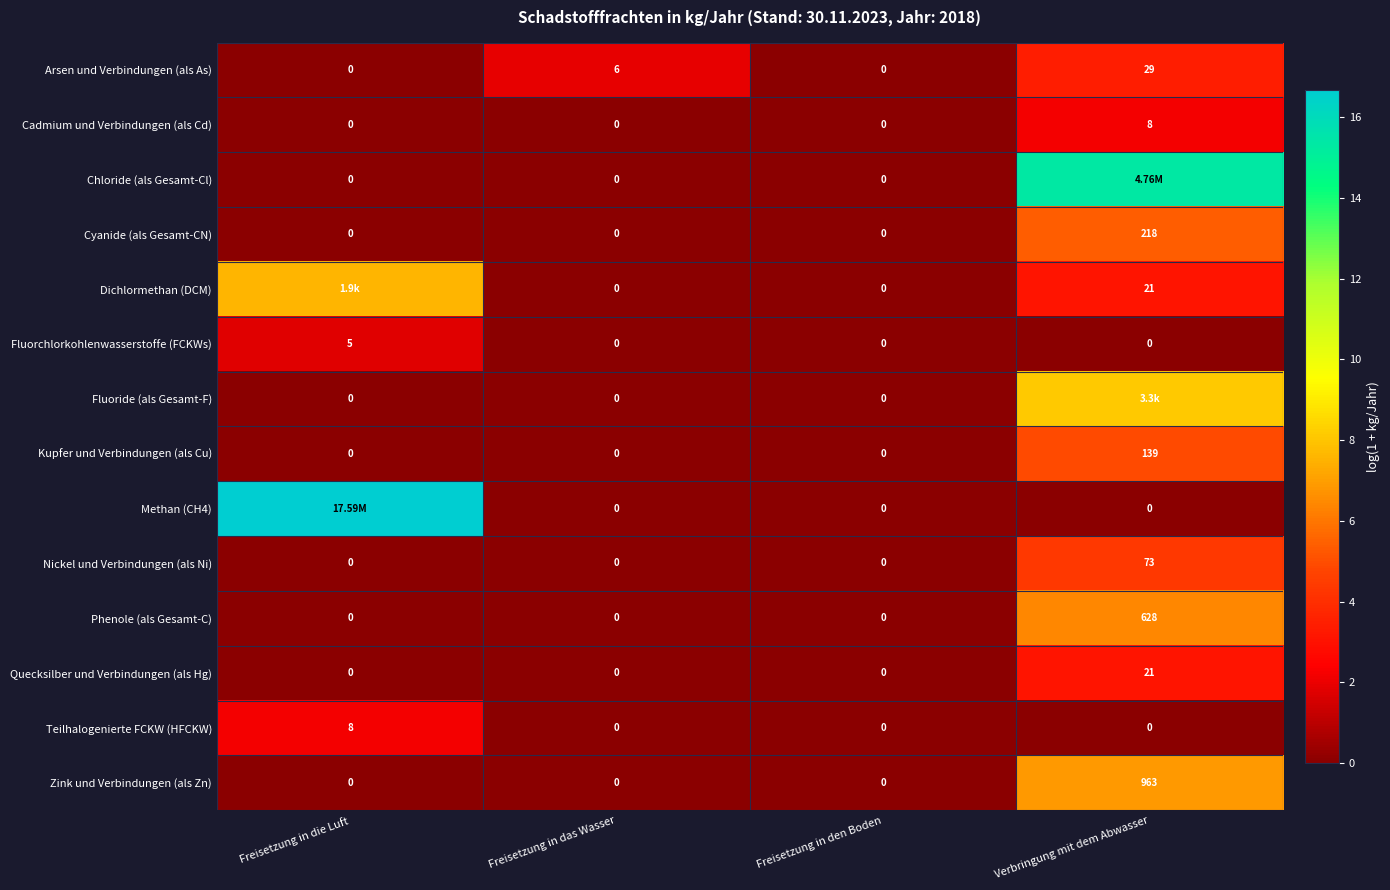

Where is Arsen und Verbindungen (als As) nearest to the value 14?

Freisetzung in das Wasser